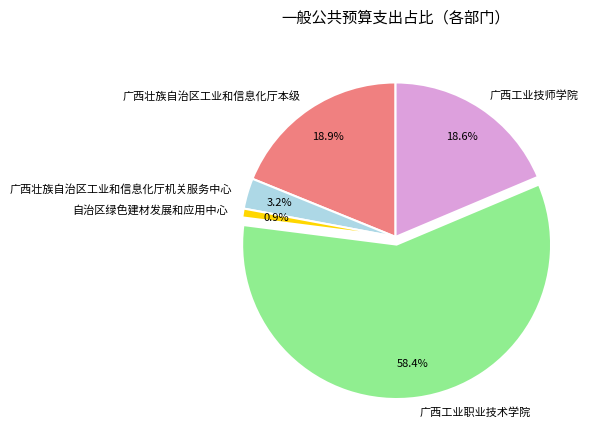

What portion of the pie excludes 广西工业技师学院?

81.4%